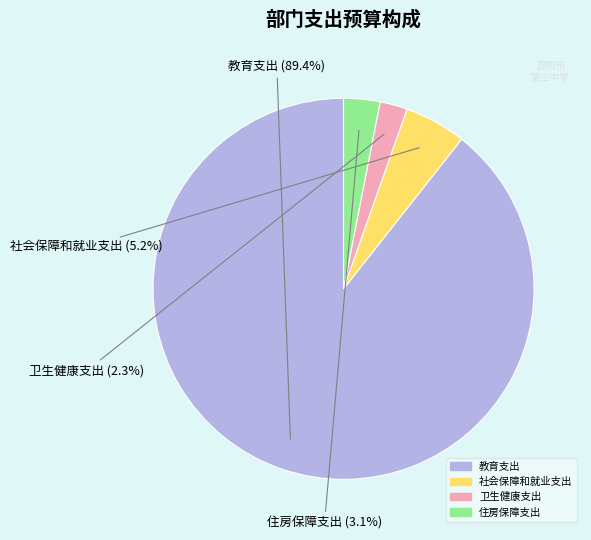

Does any single category account for the majority?

Yes